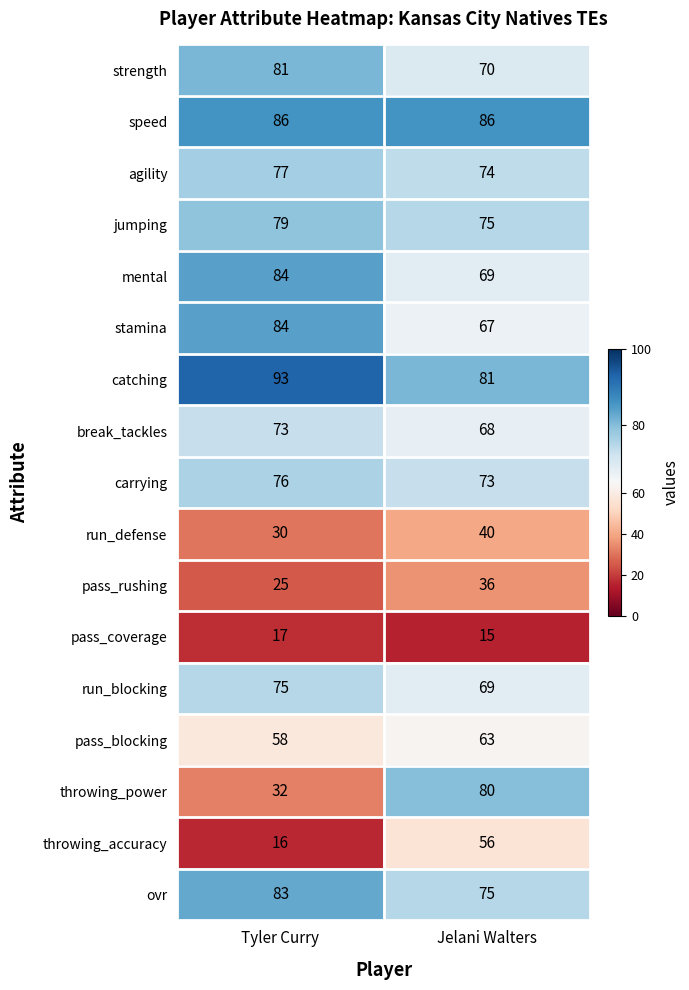

List the labels in order of jumping value, largest first.

Tyler Curry, Jelani Walters